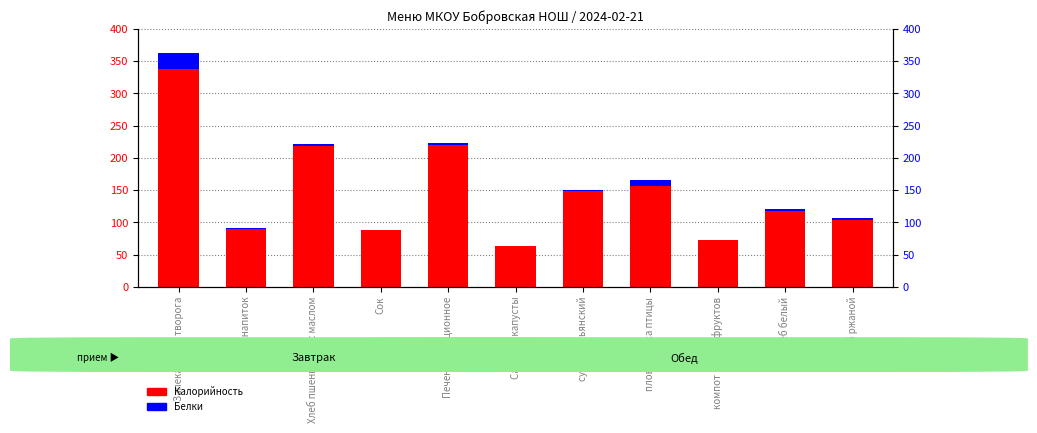

At which label is Калорийность closest to 200?

Хлеб пшеничный с маслом